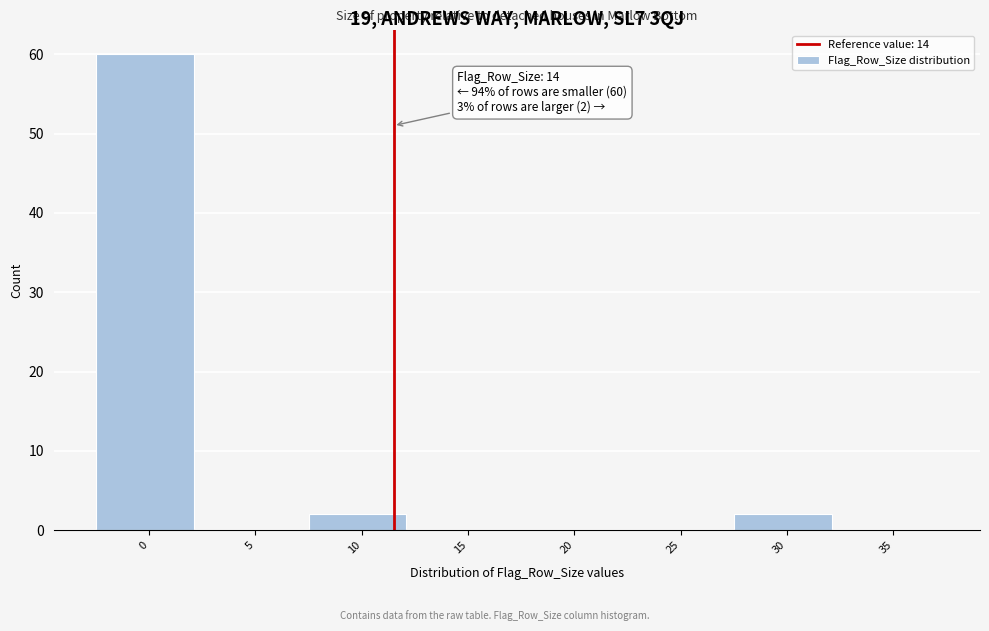

Reading left to right, extract all data points from this chart.

0=60	5=0	10=2	15=0	20=0	25=0	30=2	35=0